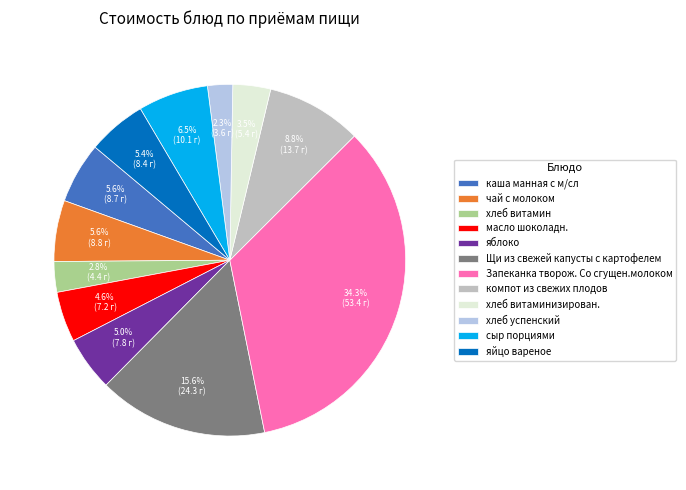

Is Щи из свежей капусты с картофелем the majority of the pie?

No